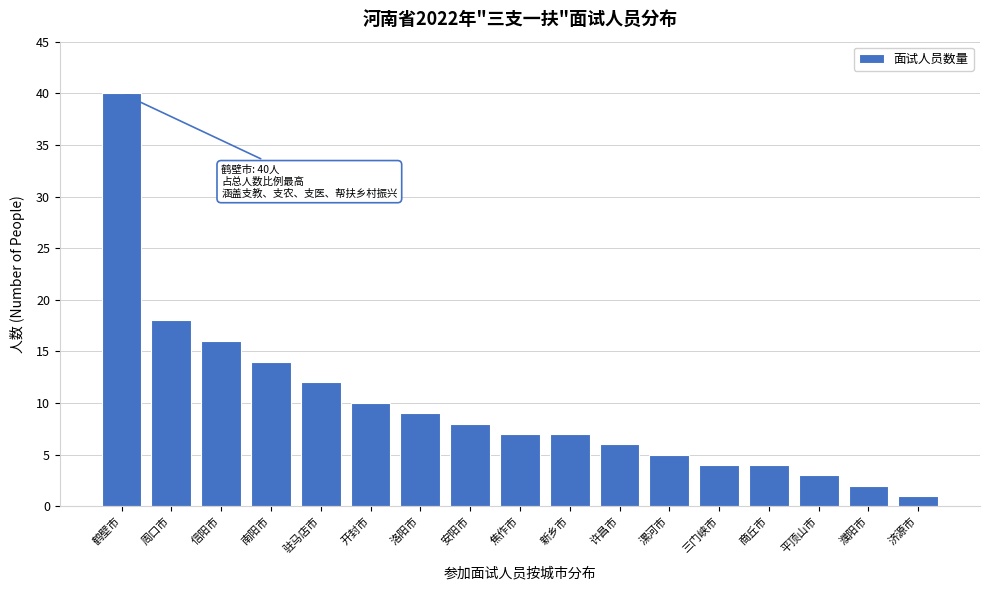

Reading right to left, what are all the values shown in this chart?

1	2	3	4	4	5	6	7	7	8	9	10	12	14	16	18	40